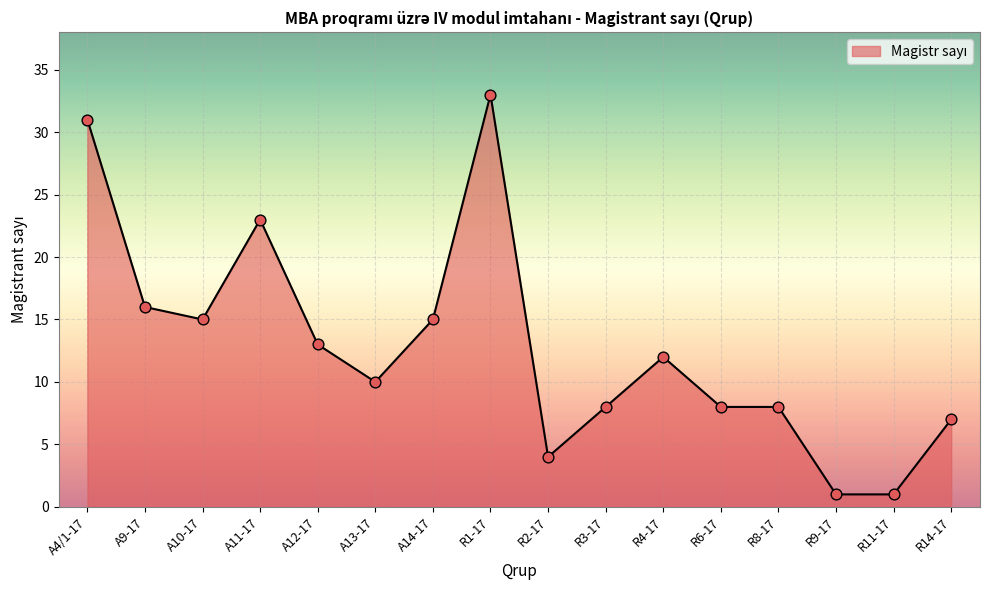

What is the ratio of the value at A13-17 to the value at A14-17?

0.7